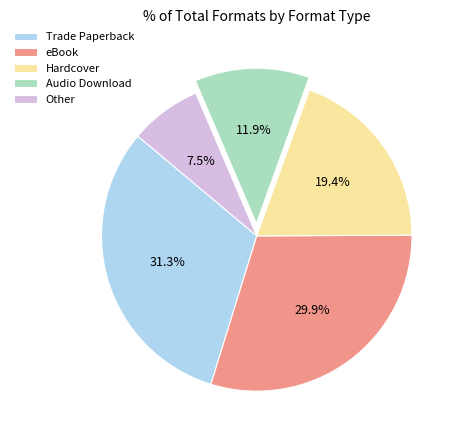

How many segments does this pie chart have?

5